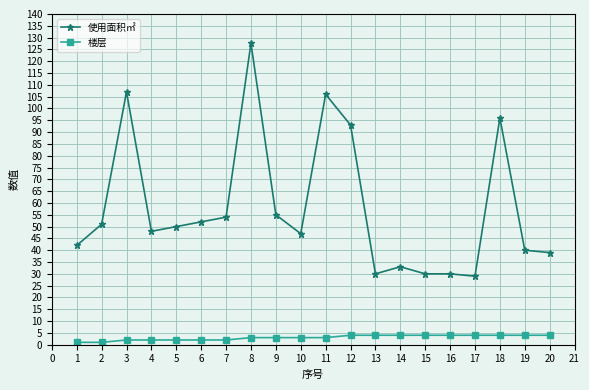

List the series in order of their overall mean, highest first.

使用面积㎡, 楼层